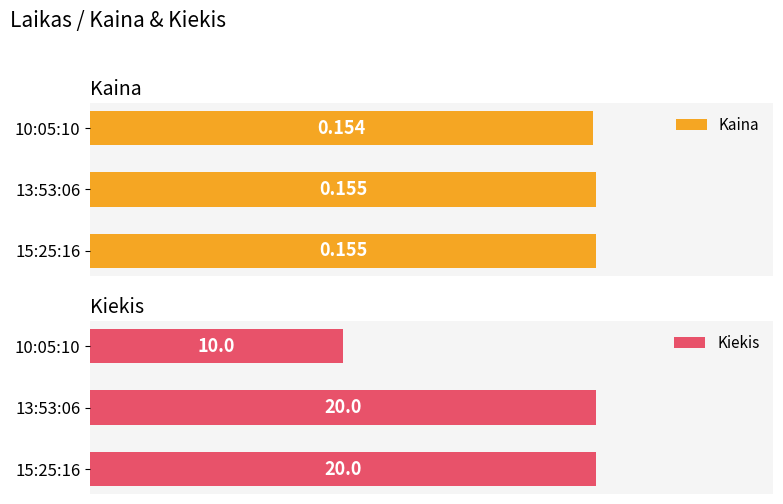

How many series are shown in this chart?

2